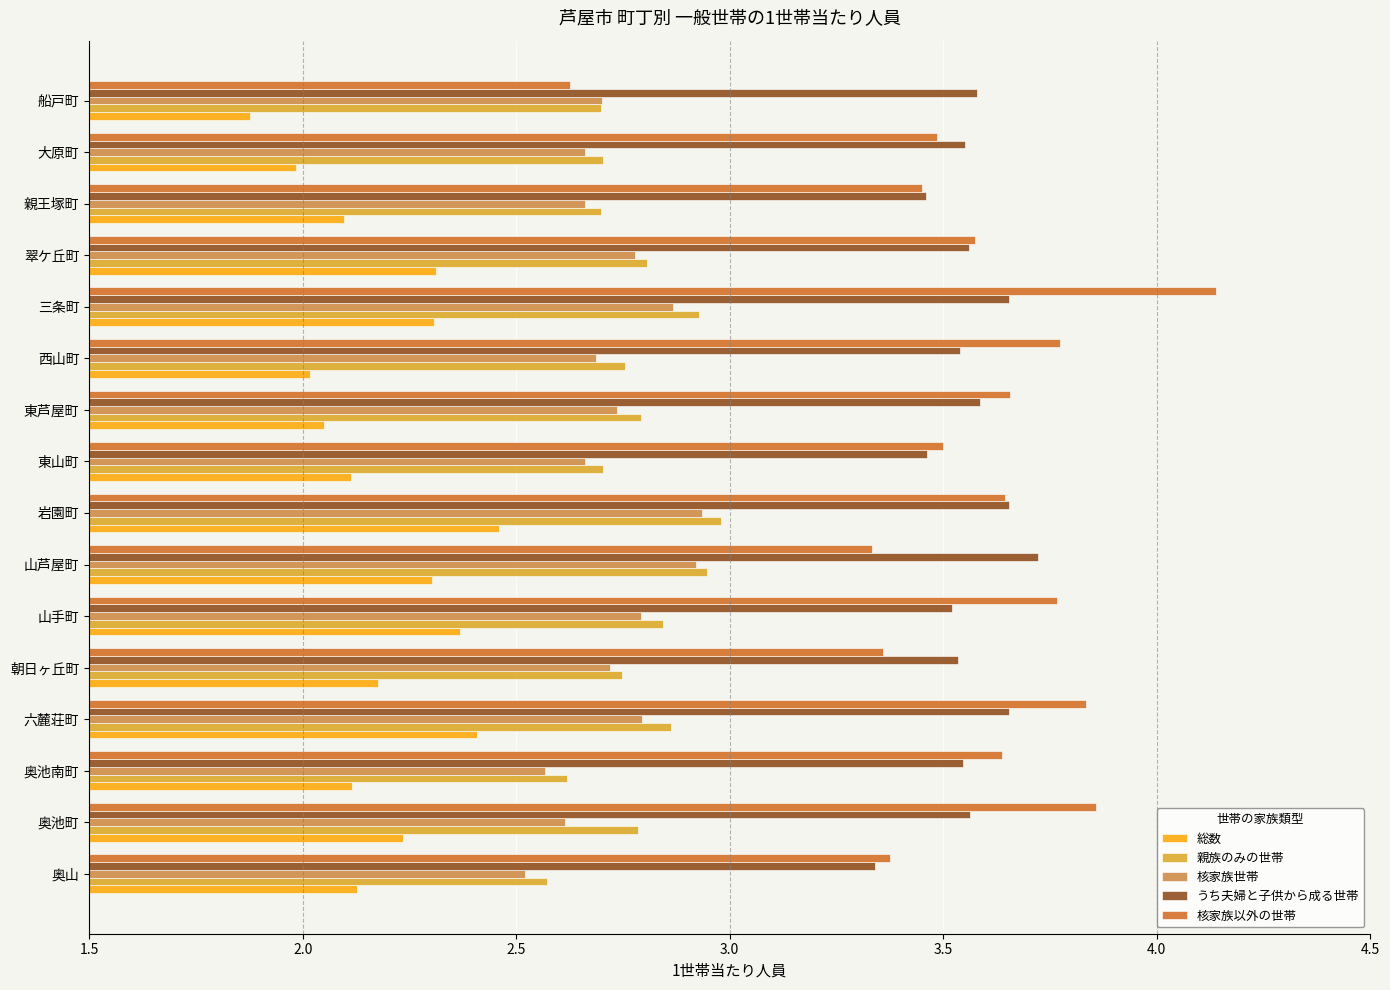

What is the difference between the maximum and minimum values in the 核家族世帯 series?

0.4